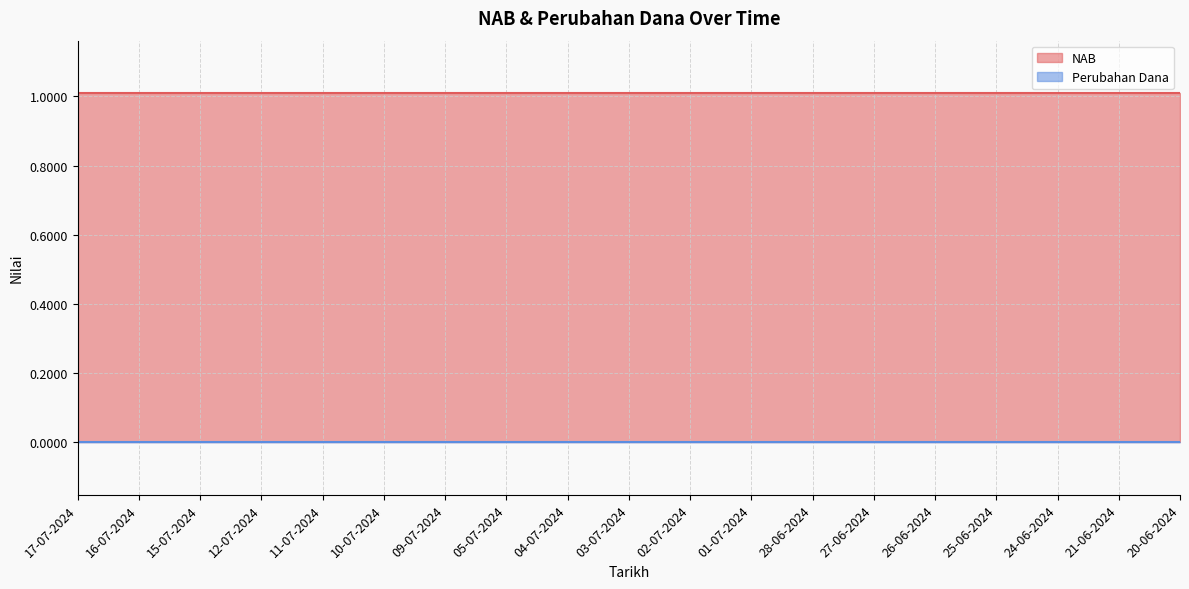

At which category does the chart reach its peak across all series?

17-07-2024